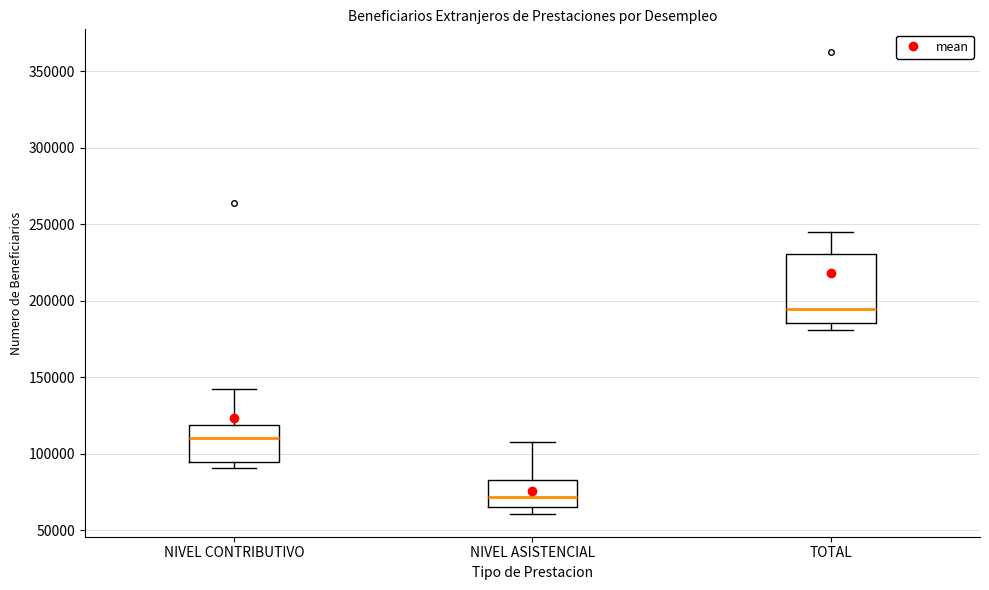

Comparing the boxes themselves (not the whiskers), which one is the tallest?

TOTAL